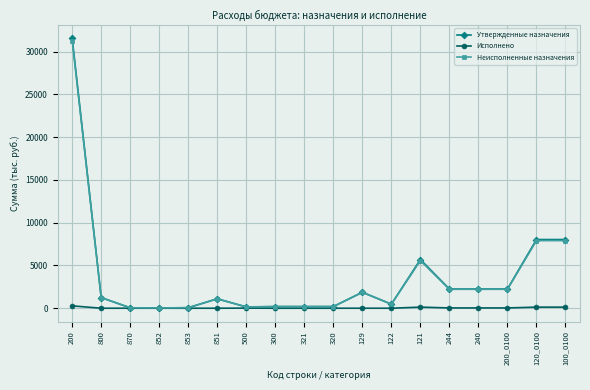

True or false: Неисполненные назначения has more than 0 points higher than both neighbors.

True